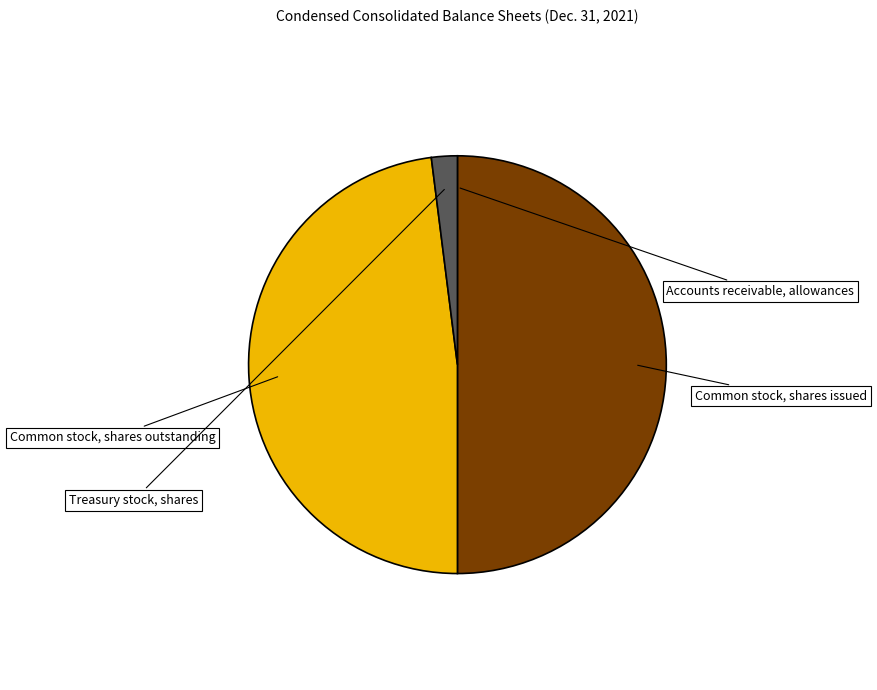

What is the total percentage of Common stock, shares outstanding and Treasury stock, shares?

50.0%